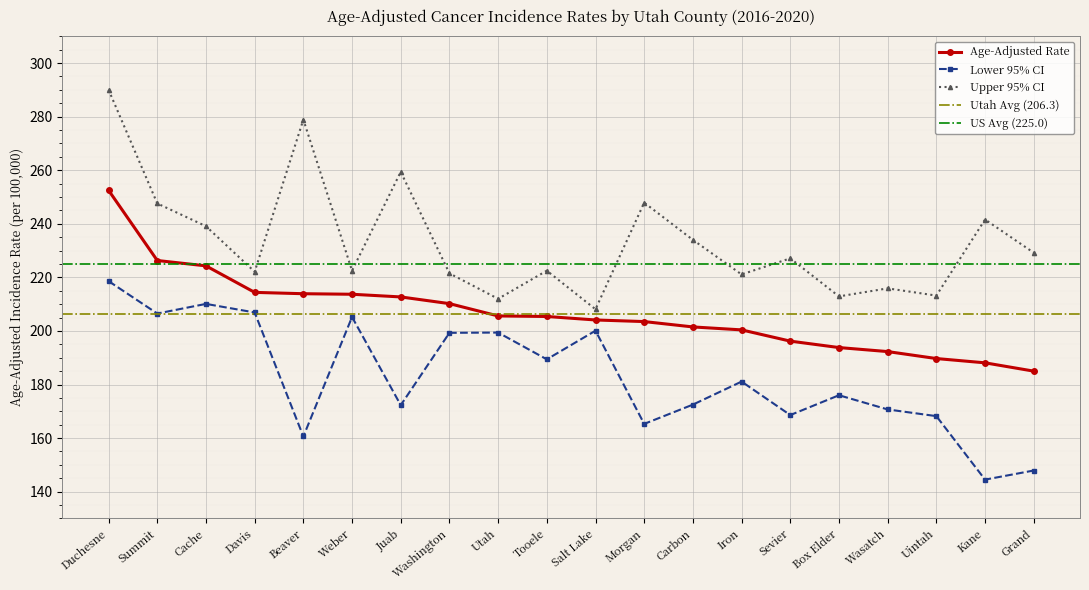

Between Weber and Wasatch, which series saw the biggest shift?

Lower 95% CI